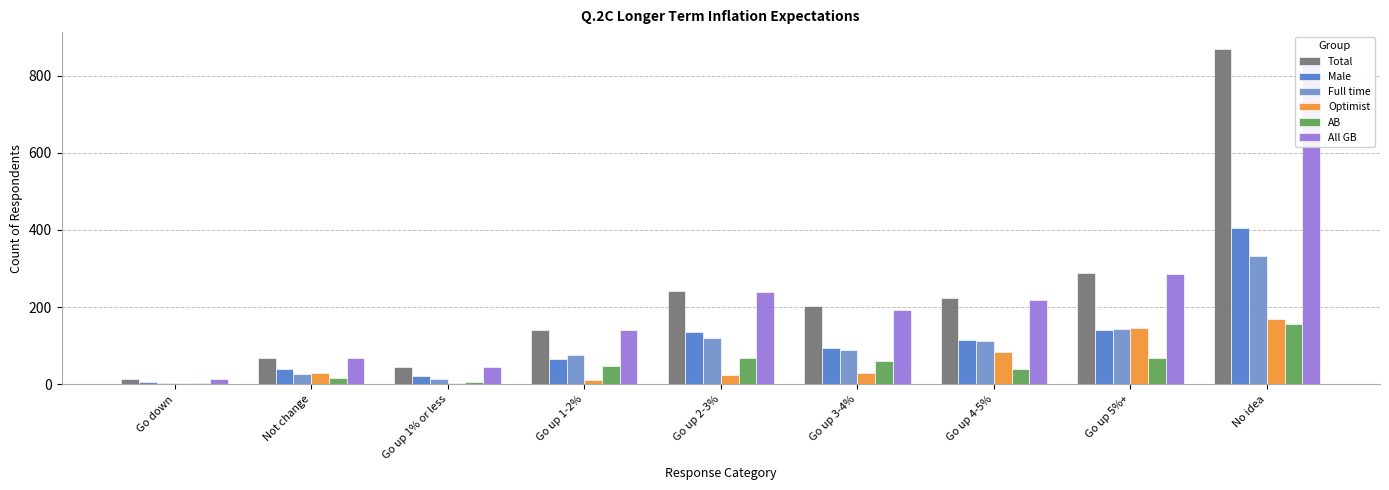

Is it true that Total equals 304 at Go up 4-5%?

False